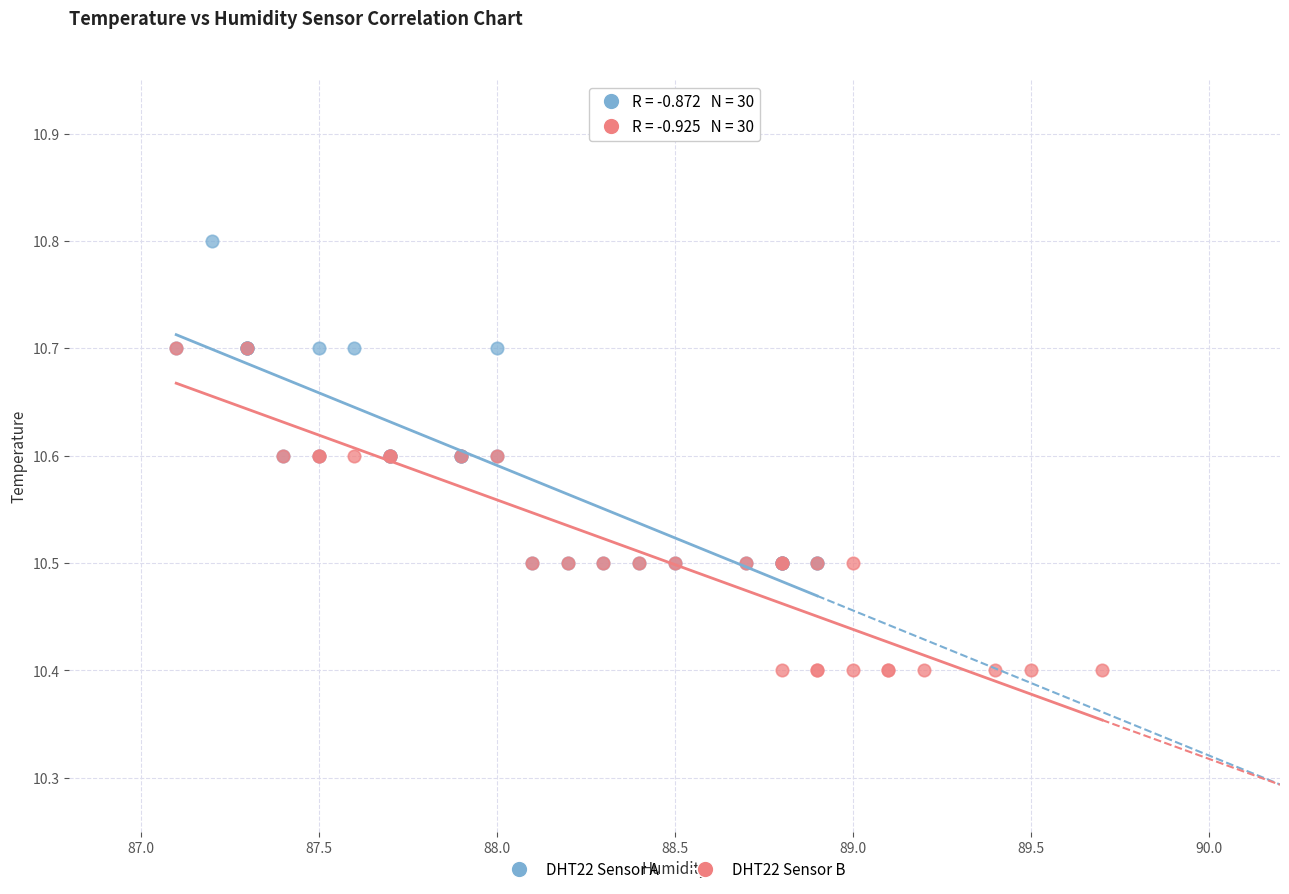

Which series reaches the maximum Y coordinate?

DHT22 Sensor A